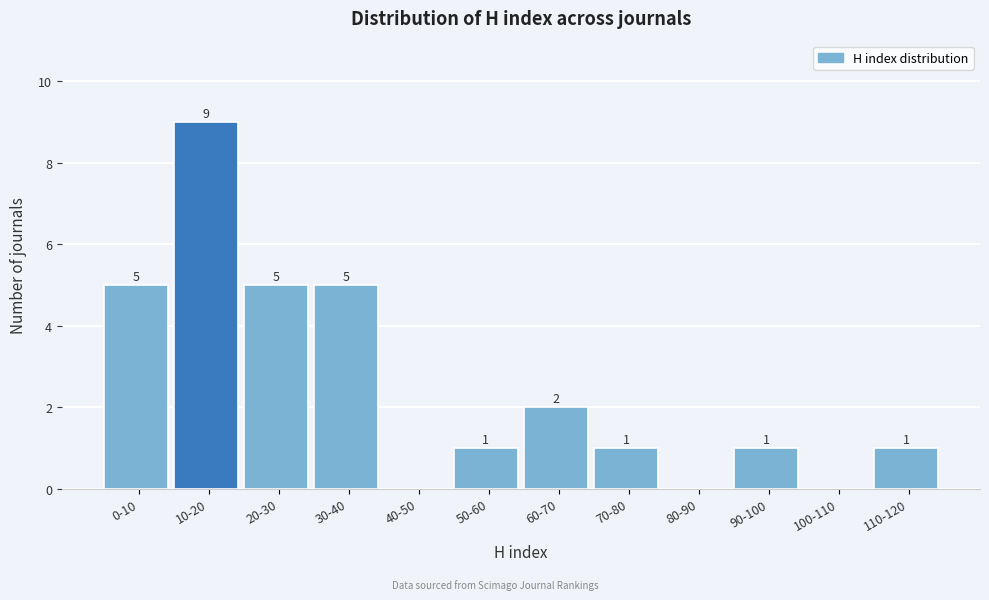

Reading left to right, what are all the values shown in this chart?

0-10=5	10-20=9	20-30=5	30-40=5	40-50=0	50-60=1	60-70=2	70-80=1	80-90=0	90-100=1	100-110=0	110-120=1